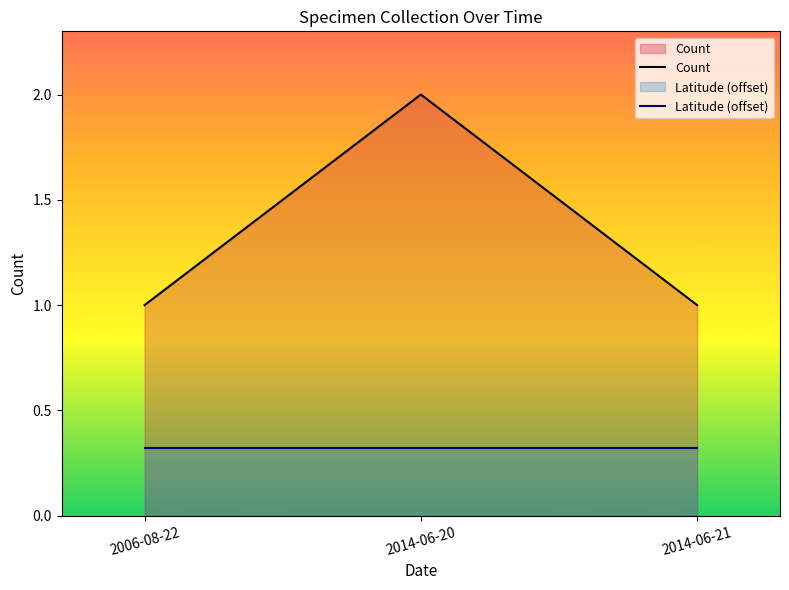

How many lines are shown in the chart?

2